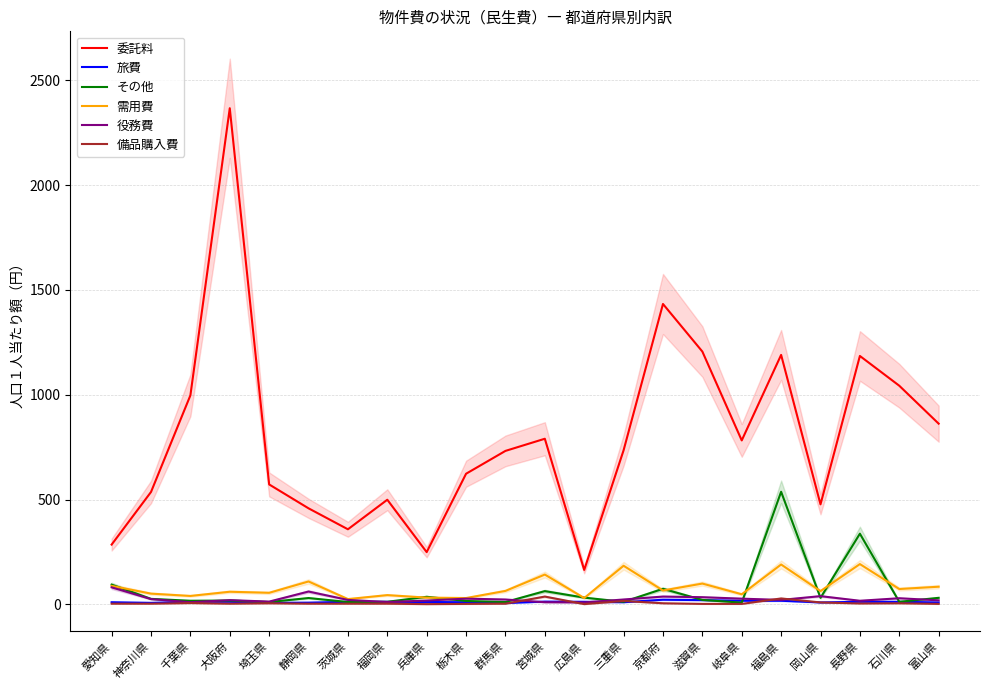

What is the total value across all series at 栃木県?

708